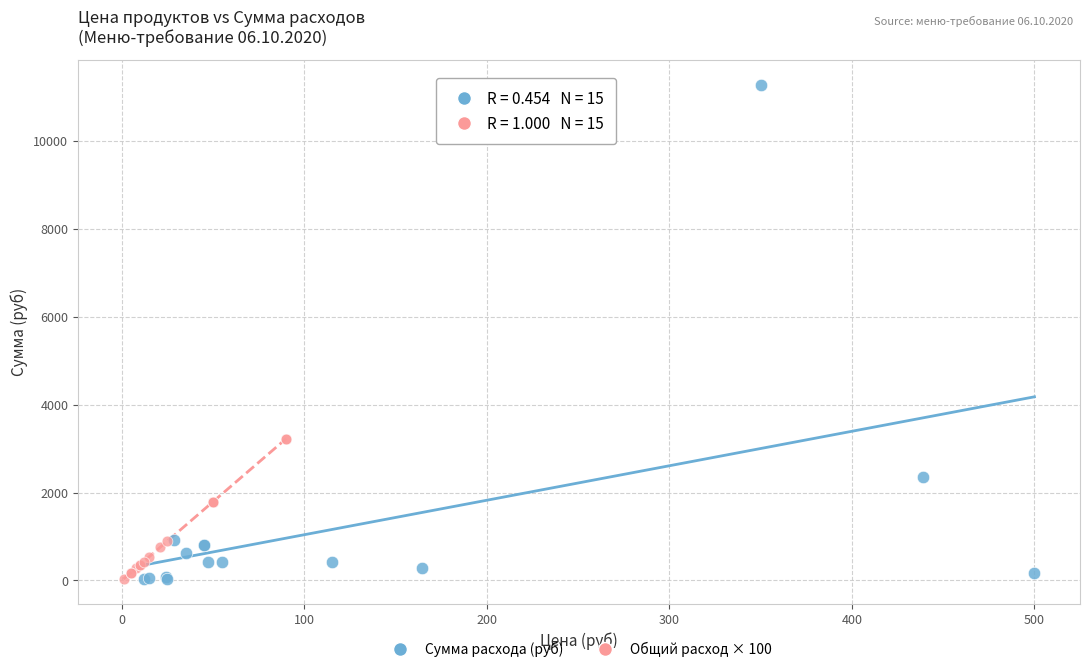

Which series contains the highest Y value?

Сумма расхода (руб)